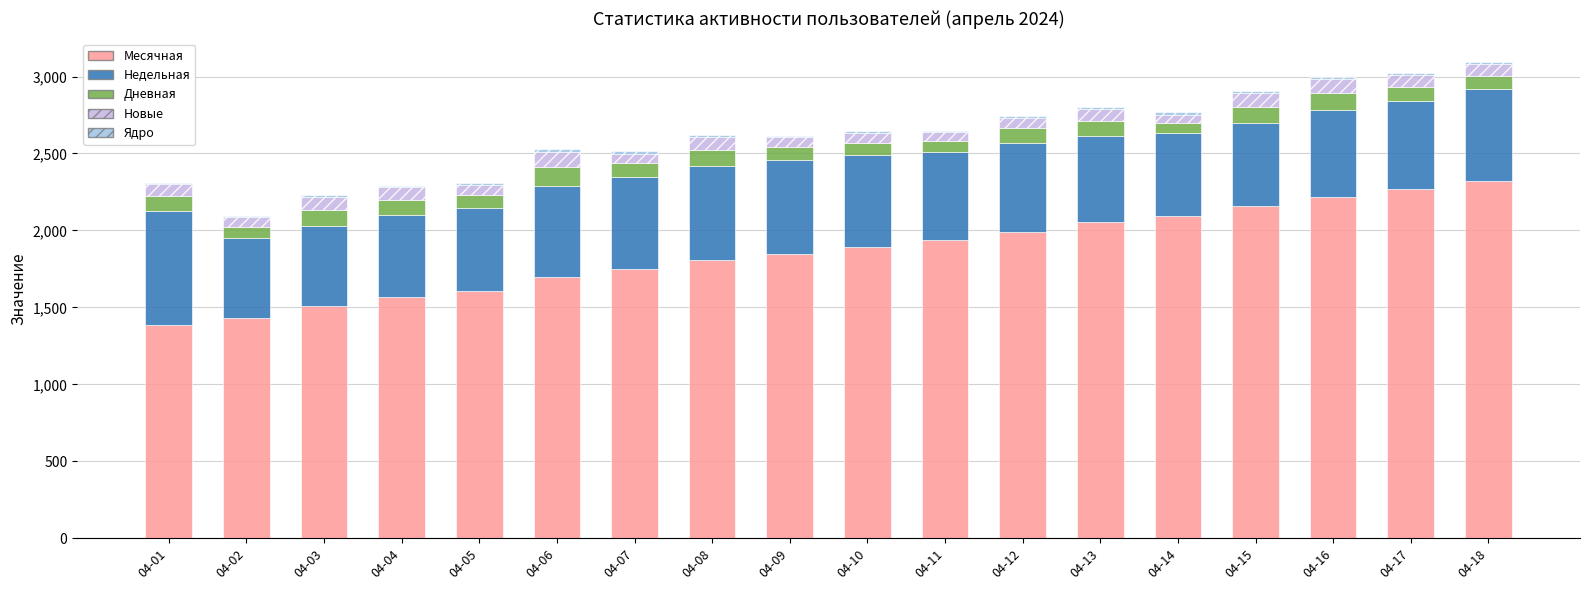

What is the sum of all Месячная values?

33538